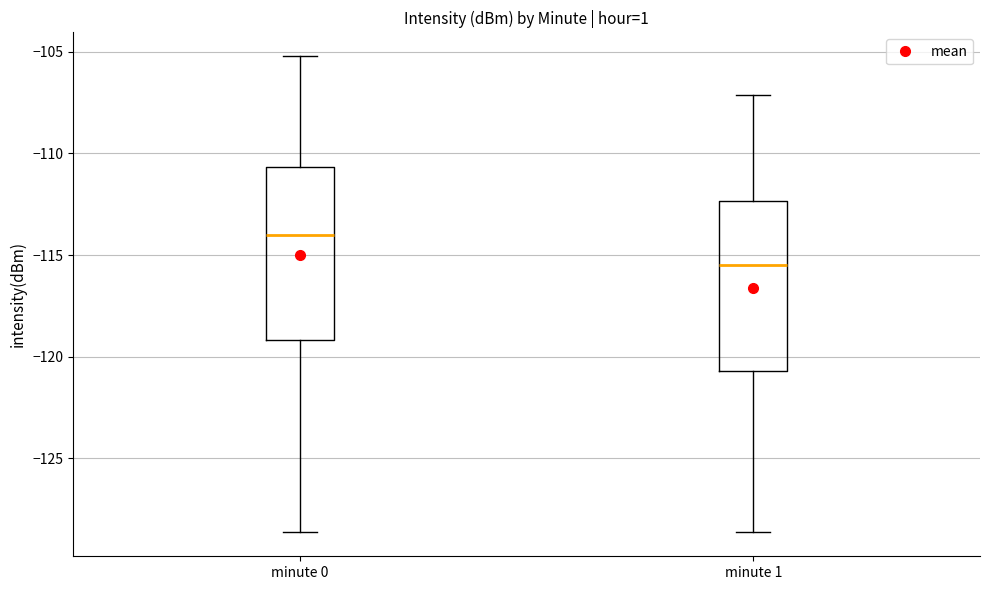

Reading left to right, read every box against the y-axis: the position of its median line, the range the box covers, and the ends of its whiskers. The values are not printed on the chart, so give them approximately, as read against the axis.

minute 0: median -114.0, box -119.0 to -110.5, whiskers -128.5 to -105.0
minute 1: median -115.5, box -120.5 to -112.5, whiskers -128.5 to -107.0